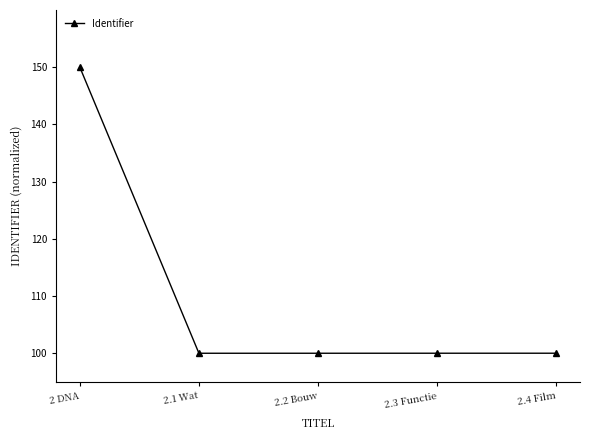

Which category has the highest value across all series?

2 DNA